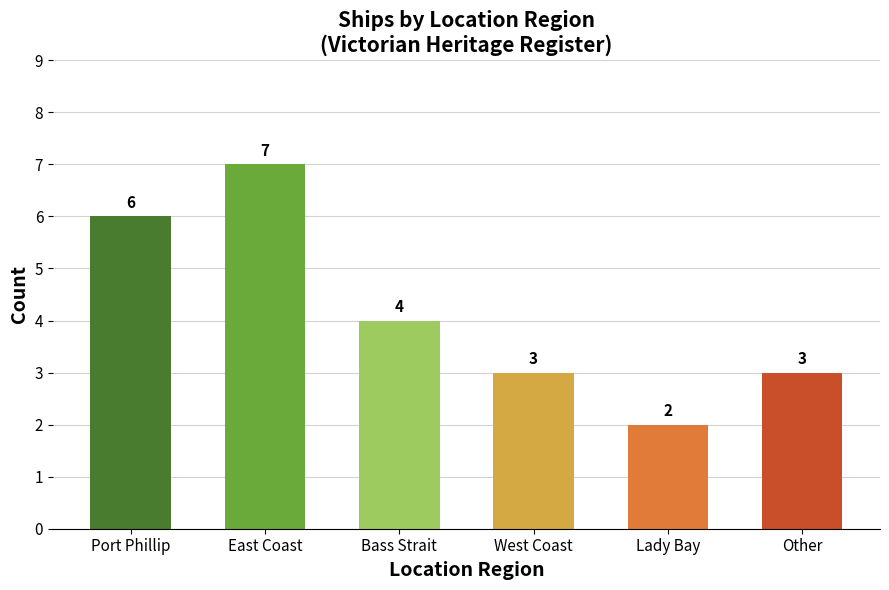

What is the minimum value shown in the chart?

2